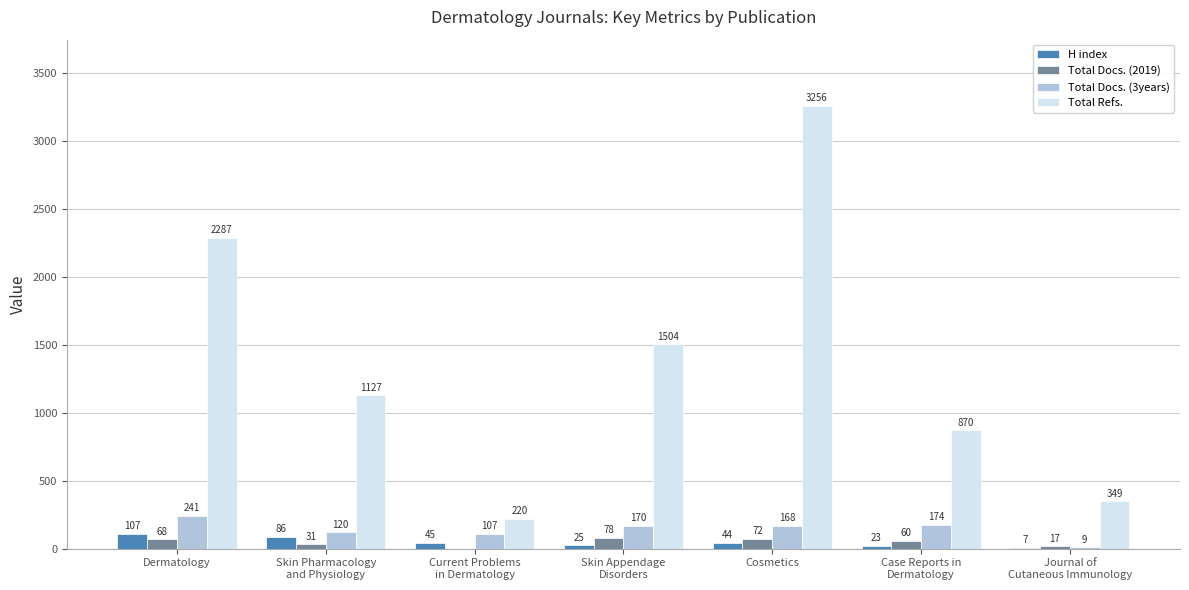

What is the difference between the Total Docs. (3years) values at Case Reports in
Dermatology and Journal of
Cutaneous Immunology?

165